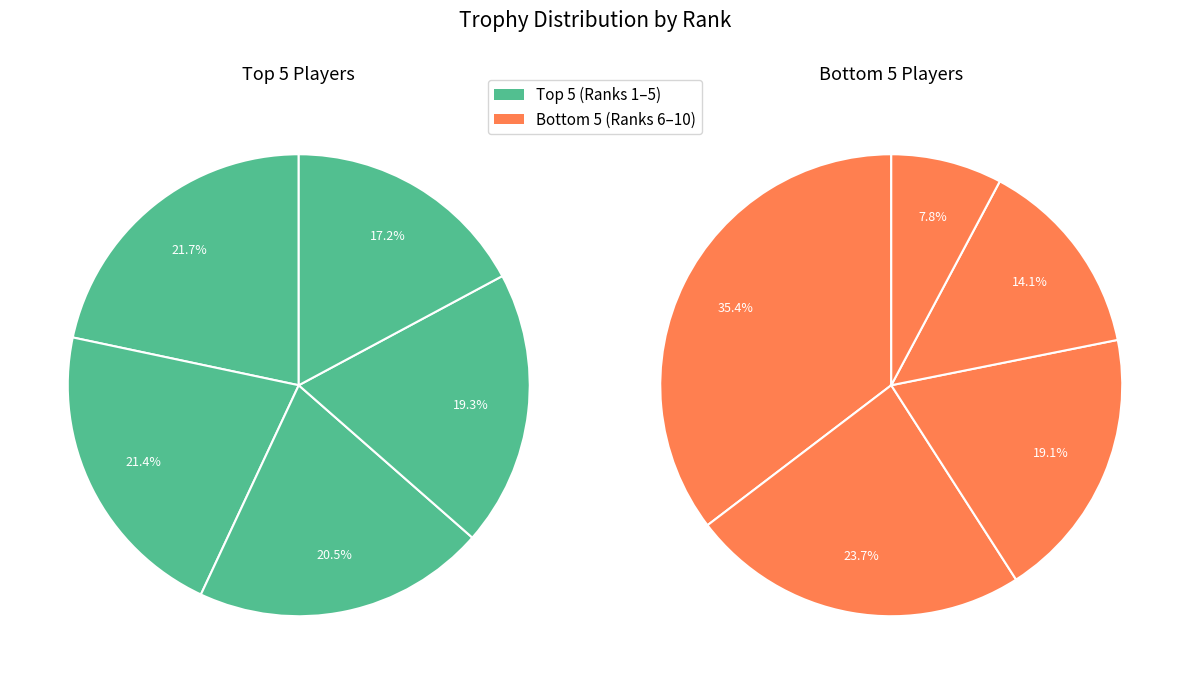

Does Rank 4 account for over 50% of the chart?

No